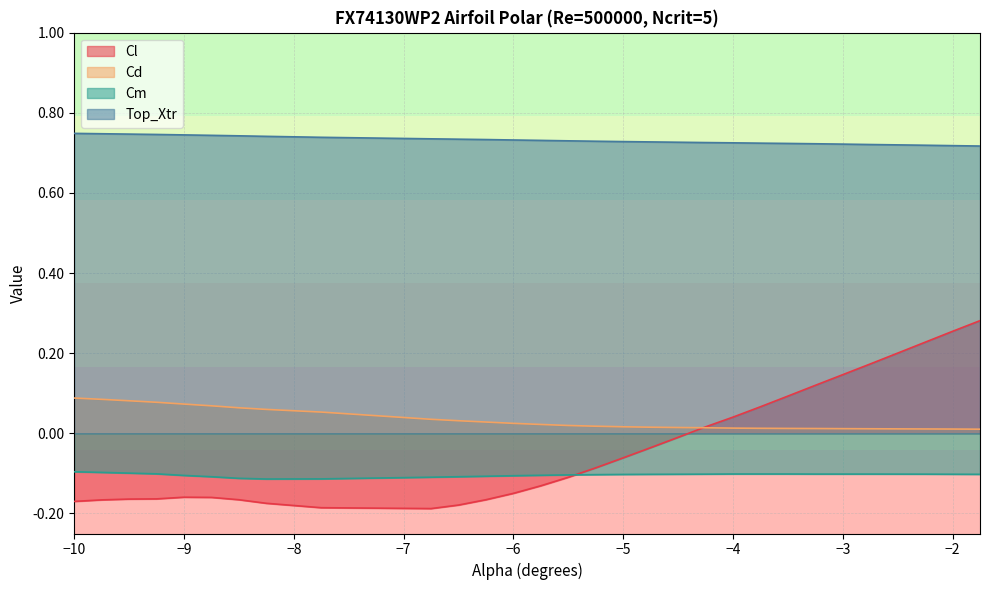

Is it true that Cl equals -0.2 at -8.25?

True